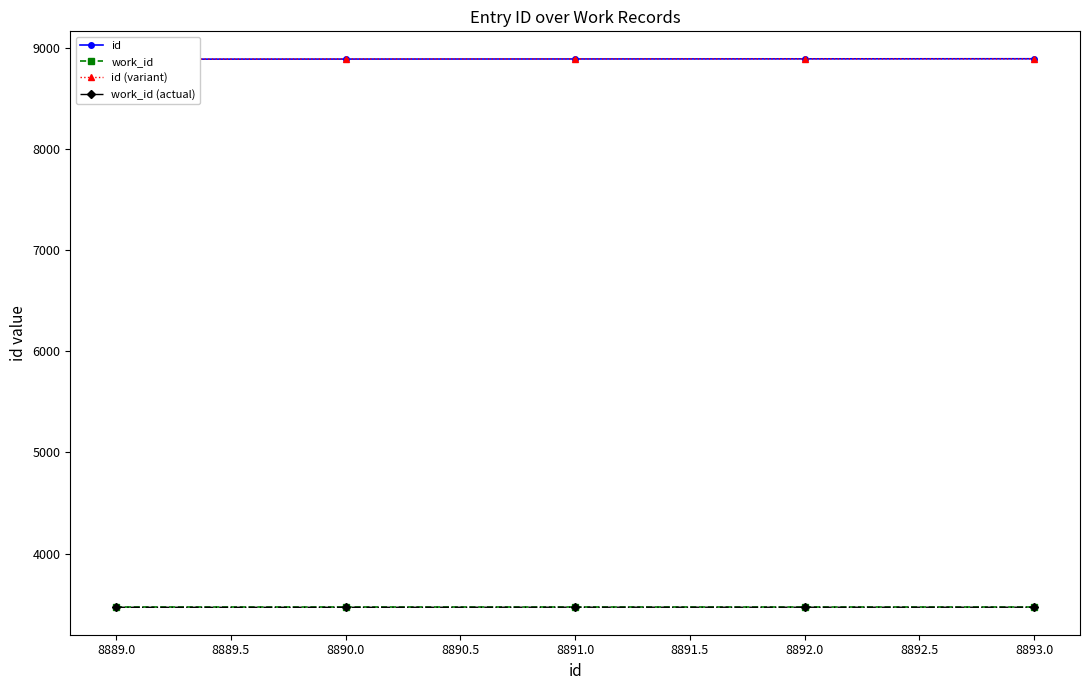

What is the sum of all id values?

44455.0